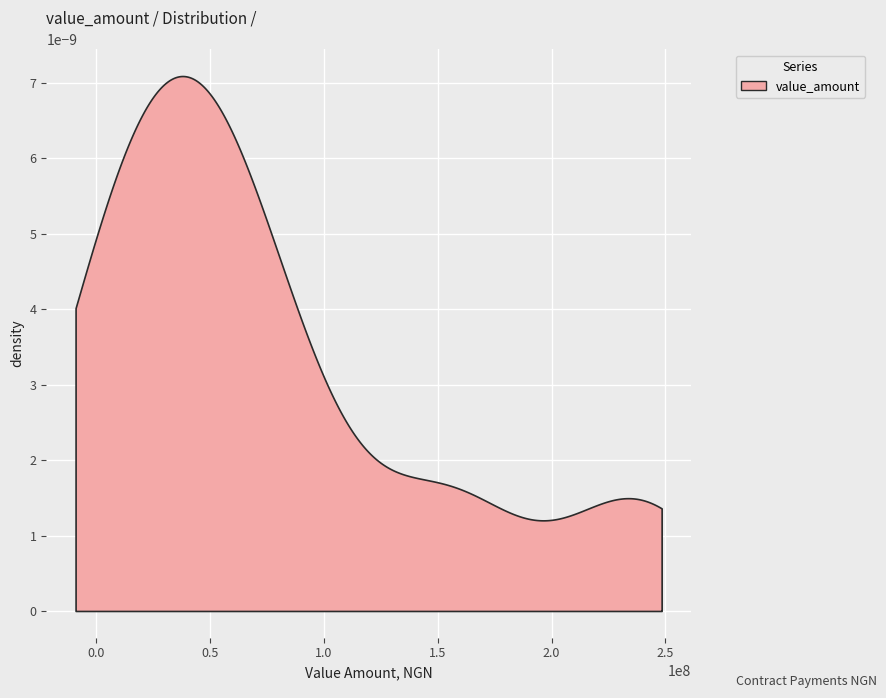

True or false: there are more than 1 points higher than both neighbors.

True